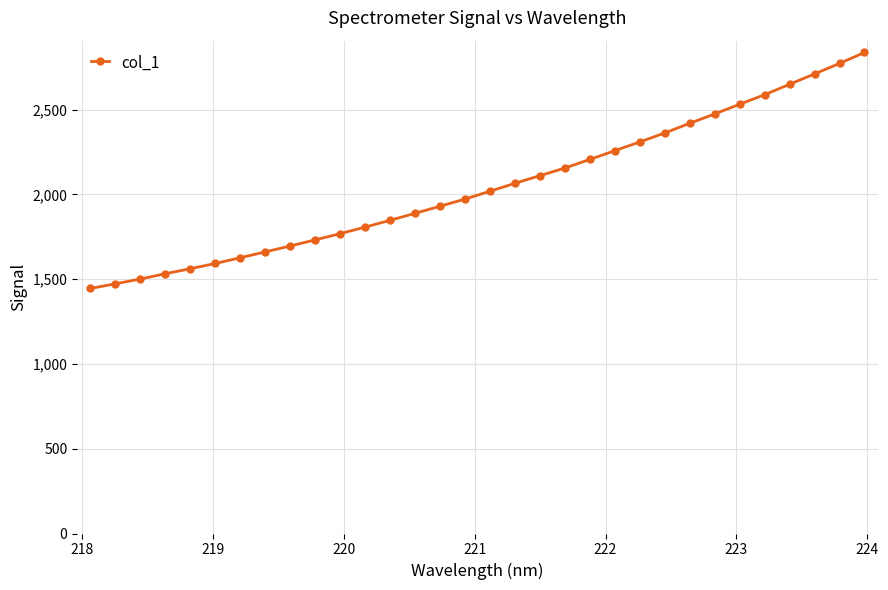

Reading left to right, transcribe all the data shown in this chart.

1445.0	1472.6	1500.7	1532.1	1561.7	1592.5	1626.3	1660.9	1695.7	1731.8	1768.5	1807.3	1847.3	1888.7	1930.4	1972.6	2018.8	2065.7	2110.7	2155.7	2206.5	2258.1	2309.6	2362.7	2419.4	2474.6	2532.1	2588.0	2649.6	2710.8	2772.6	2837.0